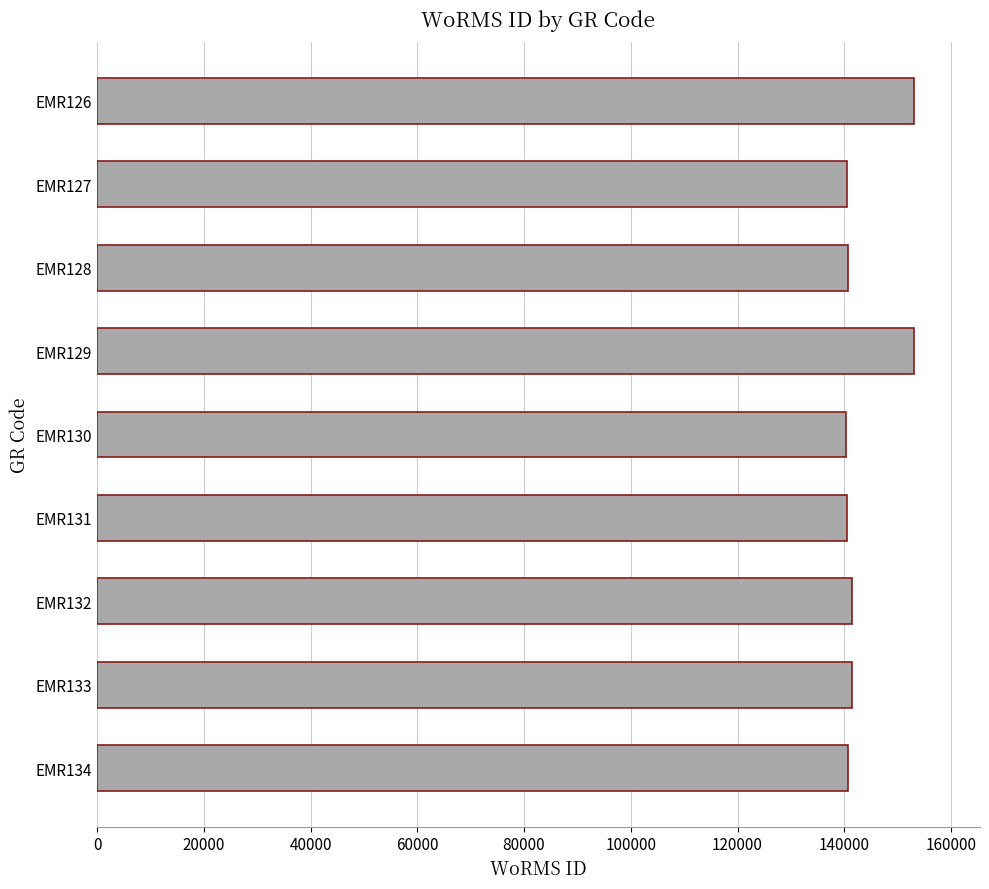

What is the greatest value displayed?

153134